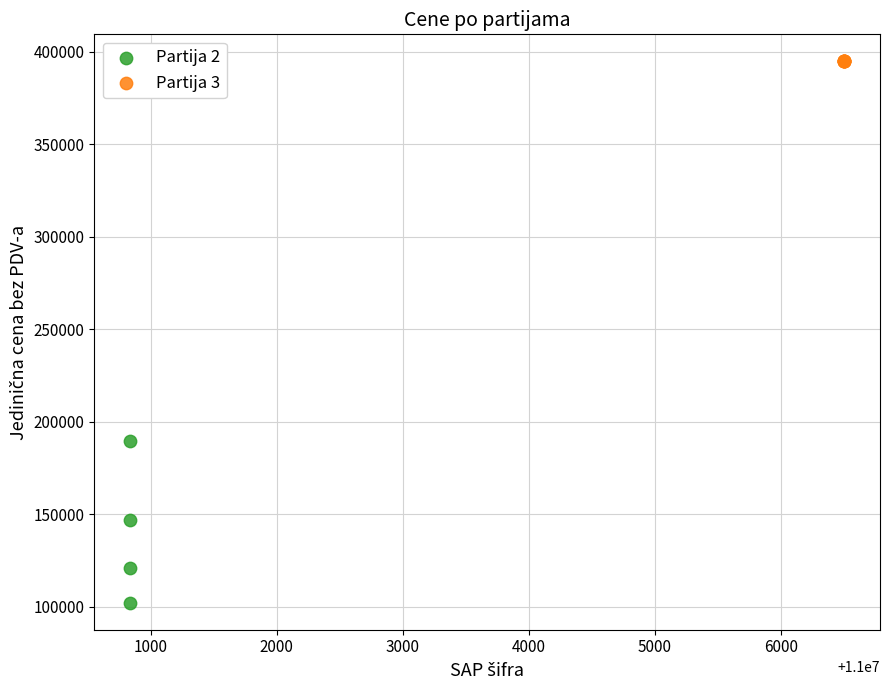

Which series contains the lowest Y value?

Partija 2